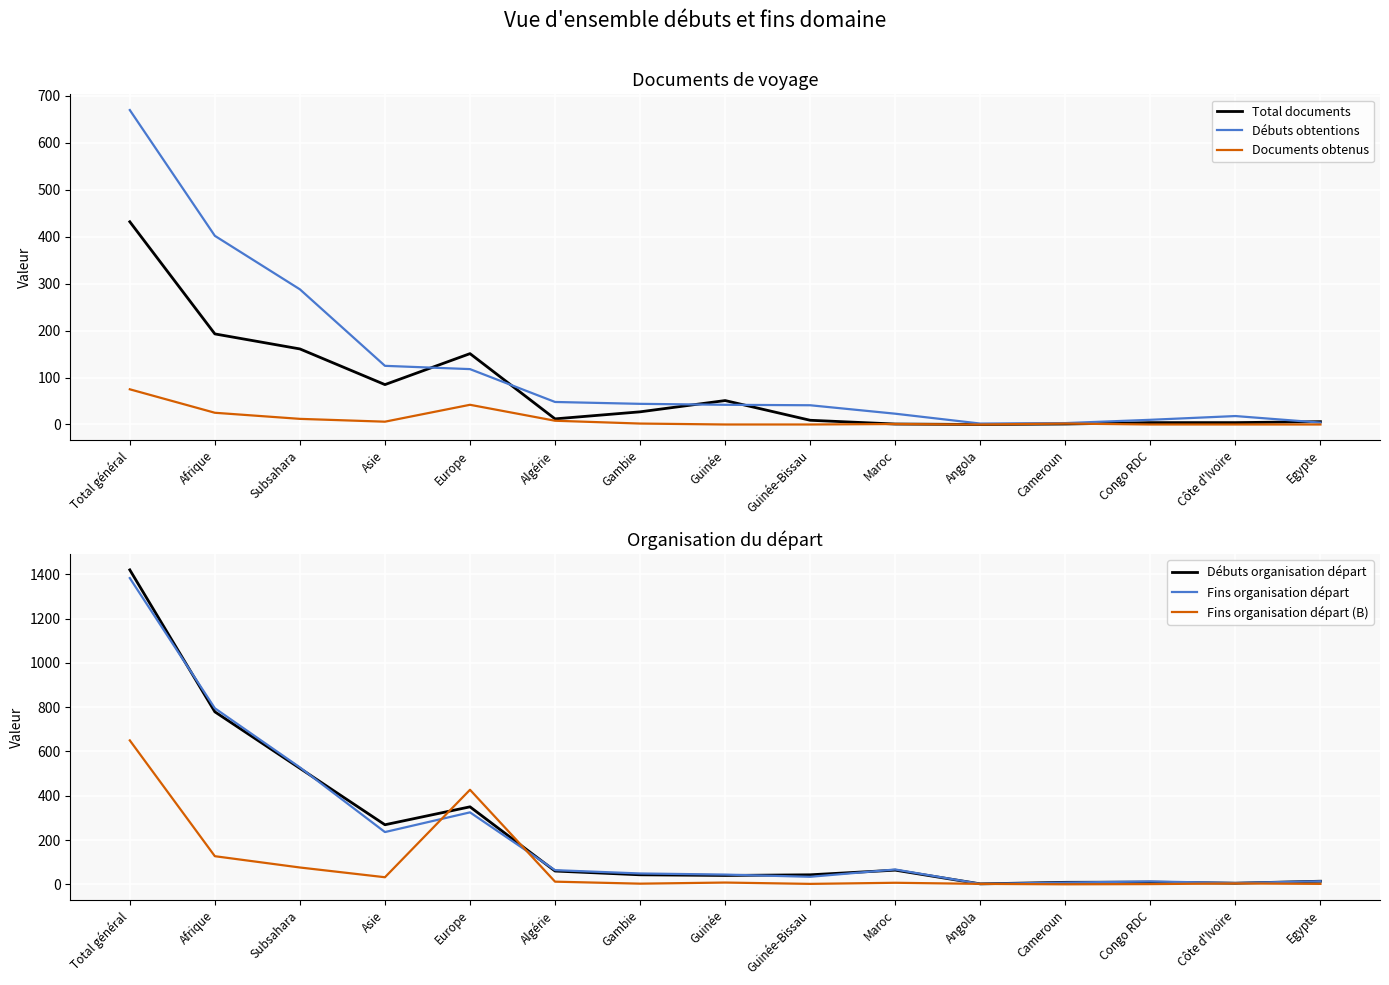

Reading right to left, transcribe all the data shown in this chart.

Total documents: Egypte=6	Côte d'Ivoire=4	Congo RDC=4	Cameroun=1	Angola=0	Maroc=1	Guinée-Bissau=9	Guinée=51	Gambie=27	Algérie=12	Europe=151	Asie=85	Subsahara=161	Afrique=193	Total général=432
Débuts obtentions: Egypte=4	Côte d'Ivoire=18	Congo RDC=10	Cameroun=3	Angola=2	Maroc=23	Guinée-Bissau=41	Guinée=42	Gambie=44	Algérie=48	Europe=118	Asie=125	Subsahara=288	Afrique=402	Total général=670
Documents obtenus: Egypte=0	Côte d'Ivoire=0	Congo RDC=0	Cameroun=2	Angola=0	Maroc=1	Guinée-Bissau=0	Guinée=0	Gambie=2	Algérie=8	Europe=42	Asie=6	Subsahara=12	Afrique=25	Total général=75
Débuts organisation départ: Egypte=14	Côte d'Ivoire=5	Congo RDC=10	Cameroun=9	Angola=2	Maroc=64	Guinée-Bissau=43	Guinée=40	Gambie=43	Algérie=60	Europe=350	Asie=269	Subsahara=524	Afrique=779	Total général=1420
Fins organisation départ: Egypte=14	Côte d'Ivoire=6	Congo RDC=13	Cameroun=8	Angola=2	Maroc=67	Guinée-Bissau=34	Guinée=44	Gambie=49	Algérie=64	Europe=325	Asie=236	Subsahara=528	Afrique=795	Total général=1383
Fins organisation départ (B): Egypte=2	Côte d'Ivoire=4	Congo RDC=1	Cameroun=0	Angola=2	Maroc=7	Guinée-Bissau=2	Guinée=8	Gambie=3	Algérie=12	Europe=427	Asie=32	Subsahara=76	Afrique=127	Total général=650